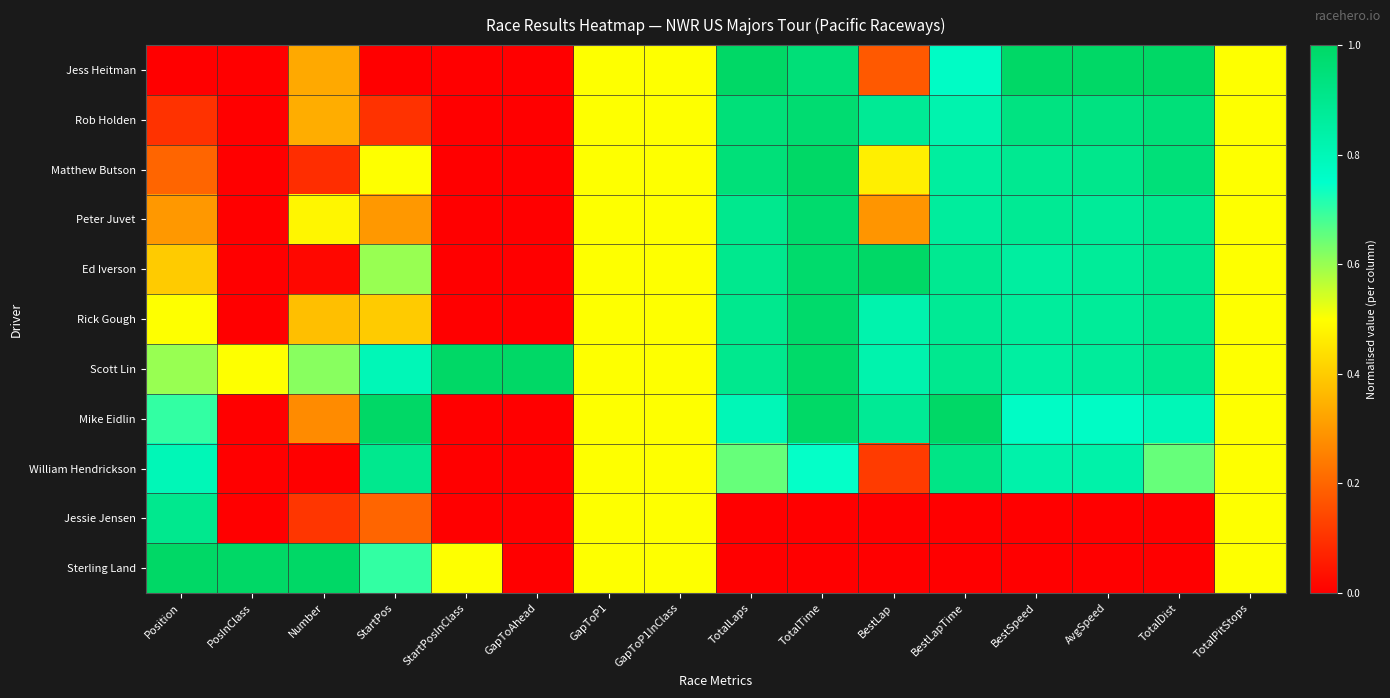

Rank the series at AvgSpeed from highest to lowest value.

Jess Heitman, Rob Holden, Matthew Butson, Peter Juvet, Ed Iverson, Rick Gough, Scott Lin, William Hendrickson, Mike Eidlin, Jessie Jensen, Sterling Land